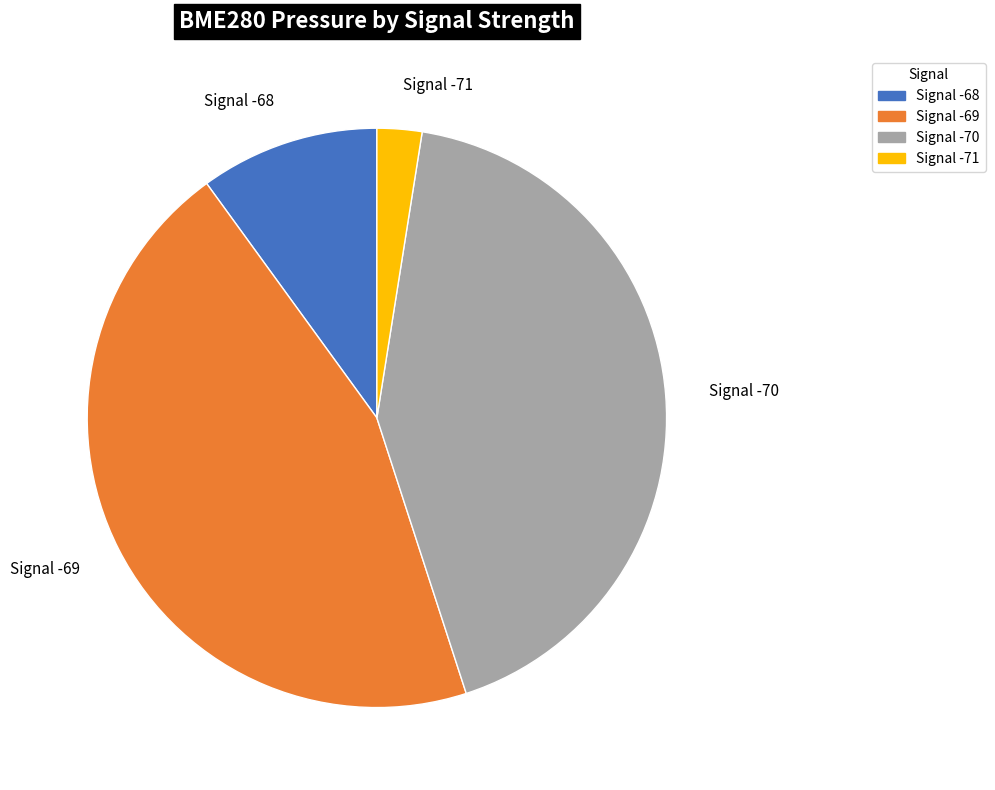

Count the number of slices in the pie.

4